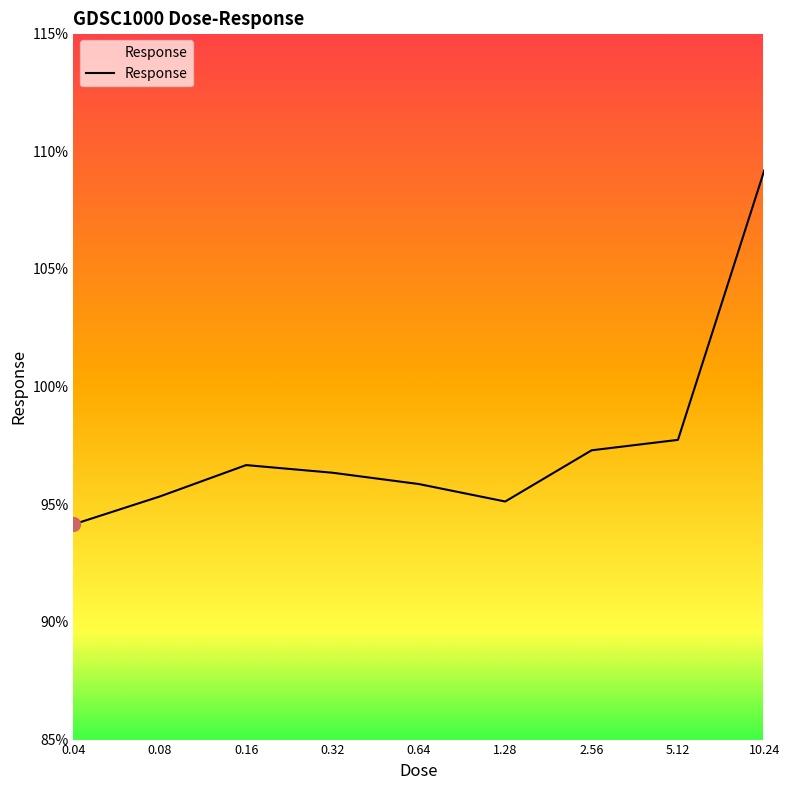

What is the minimum value shown in the chart?

94.1